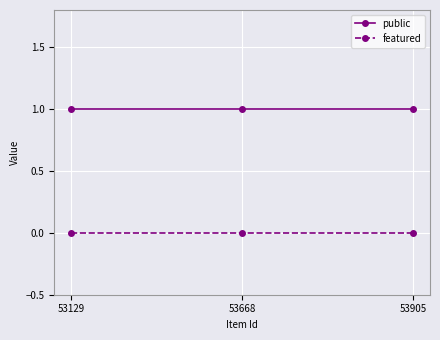

Rank the series by their maximum value, from lowest to highest.

featured, public